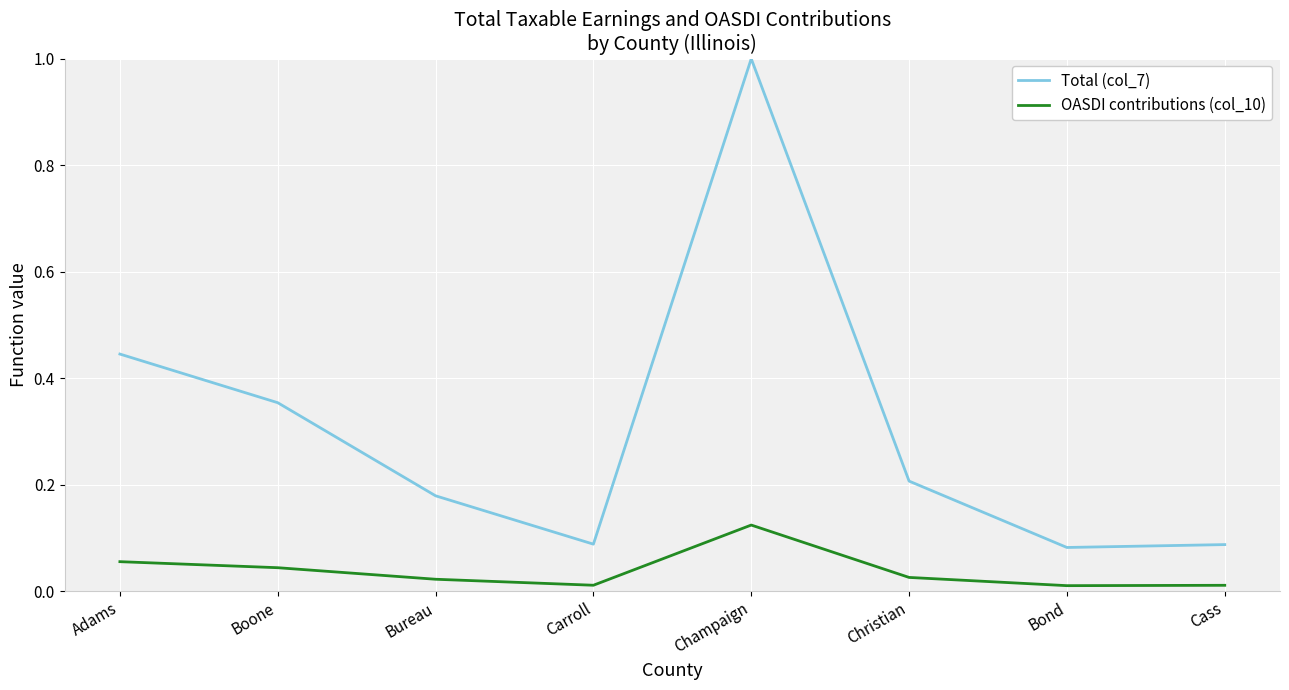

The value of Total (col_7) at Adams is 0.7. True or false?

False